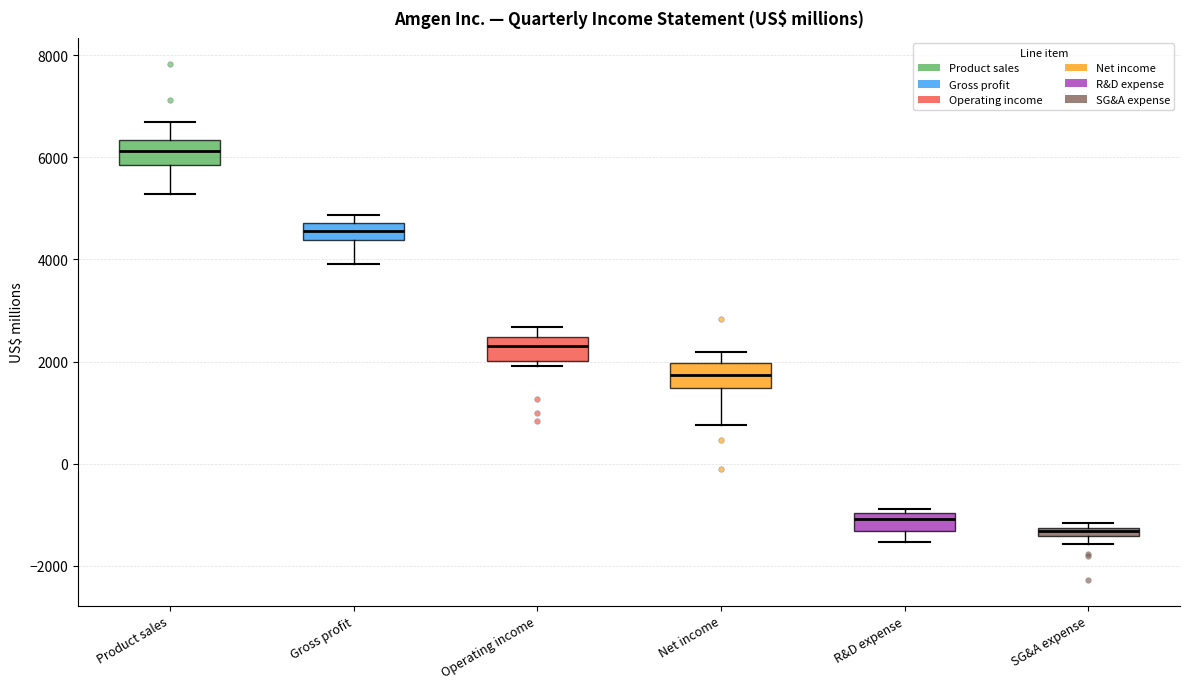

Where is the lower edge of the box for Operating income on the y-axis? The values are not printed on the chart, so give them approximately, as read against the axis.

2000